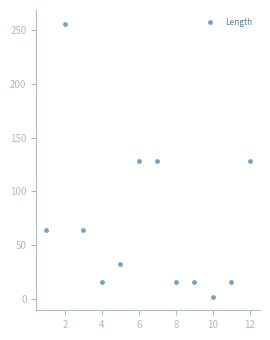

What is the range of Y values (max minus min)?

254